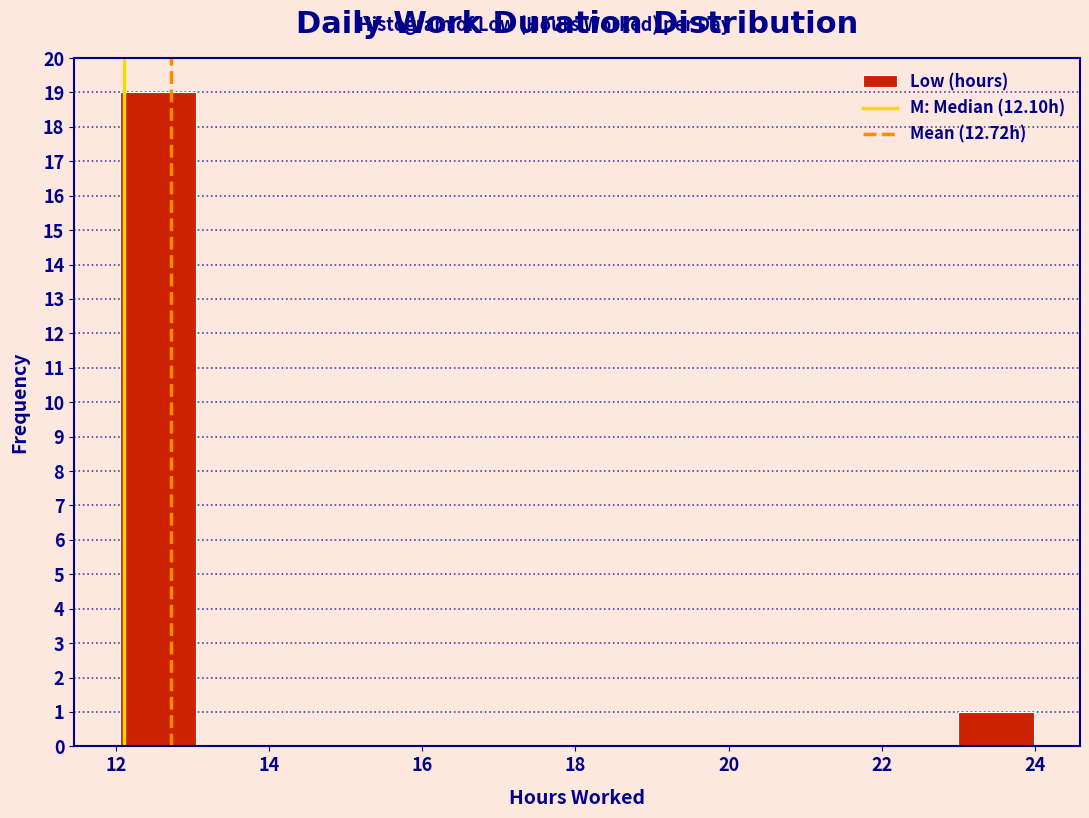

Reading left to right, transcribe this chart: for each bar, give the range it covers on the x-axis and its height. Neither the bar edges nor the heights are printed on the chart, so give them approximately, as read against the axes.

12 to 13: 19
13 to 14: 0
14 to 15: 0
15 to 16: 0
16 to 17: 0
17 to 18: 0
18 to 19: 0
19 to 20: 0
20 to 21: 0
21 to 22: 0
22 to 23: 0
23 to 24: 1